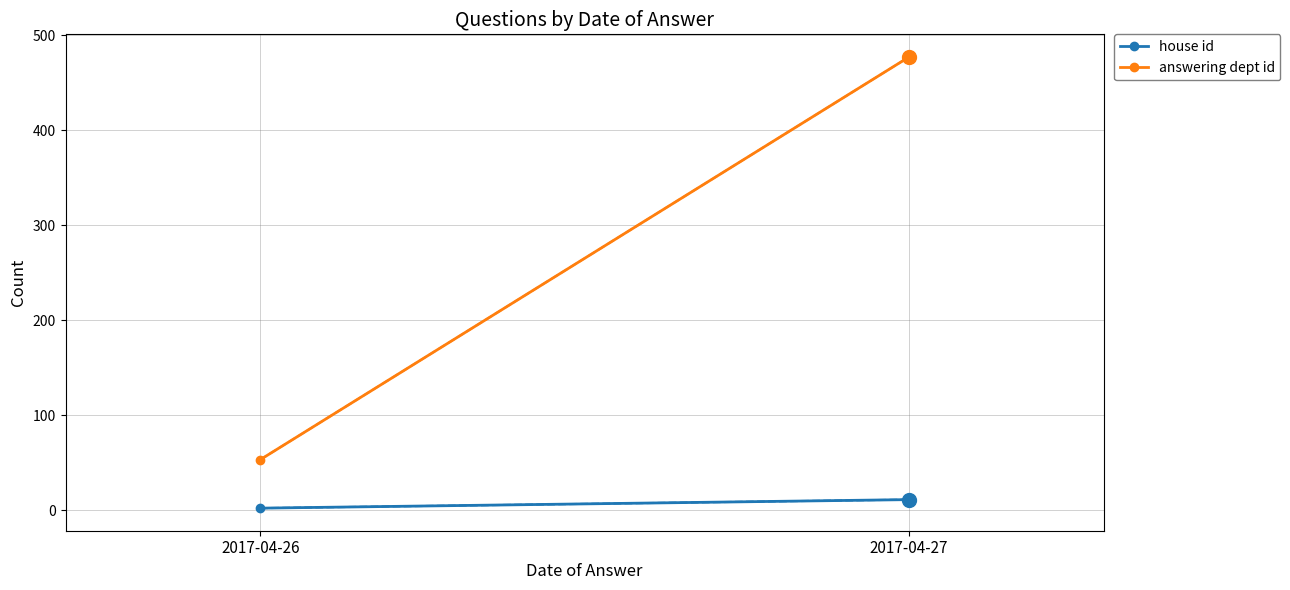

At which label is house id closest to 6?

2017-04-26